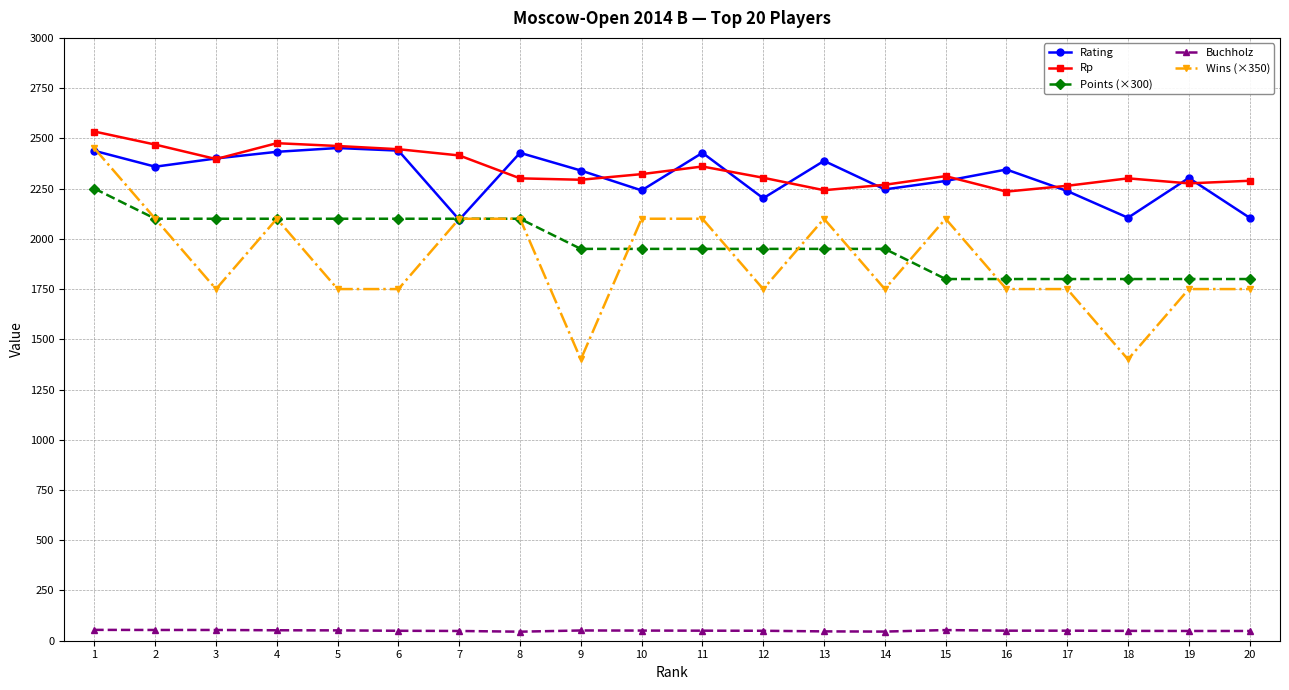

True or false: Rp has more than 2 interior local peaks.

True